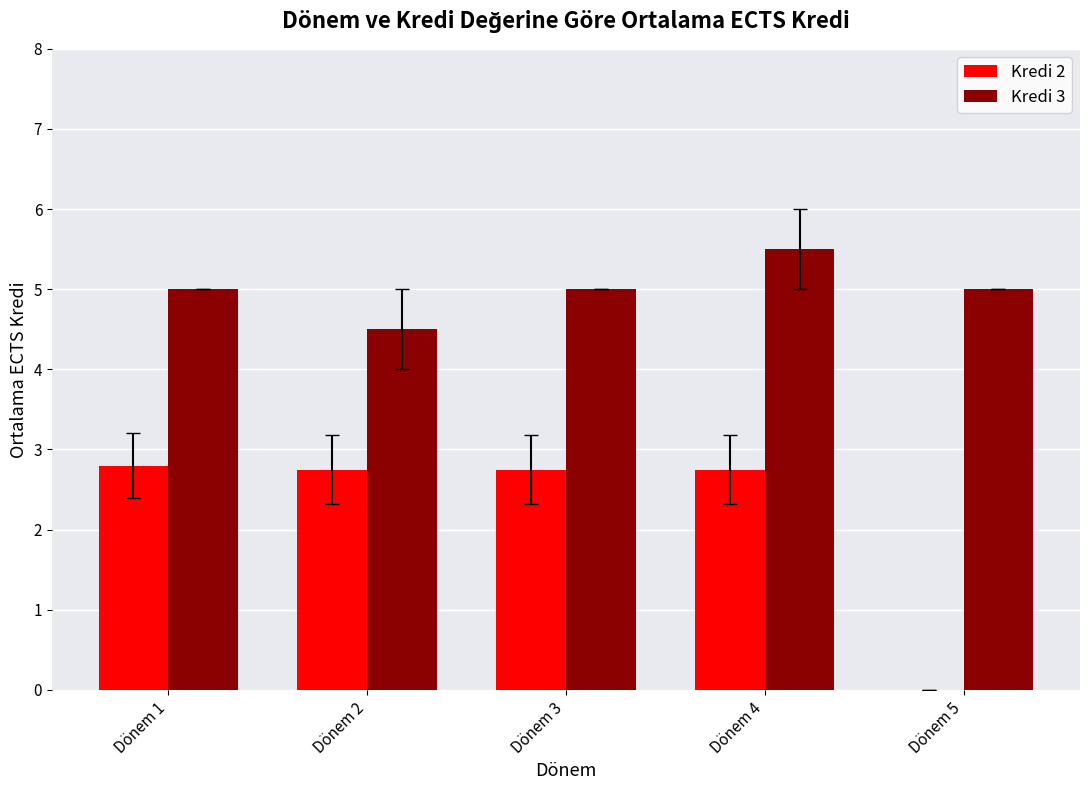

Which label corresponds to the largest value in the chart?

Dönem 4